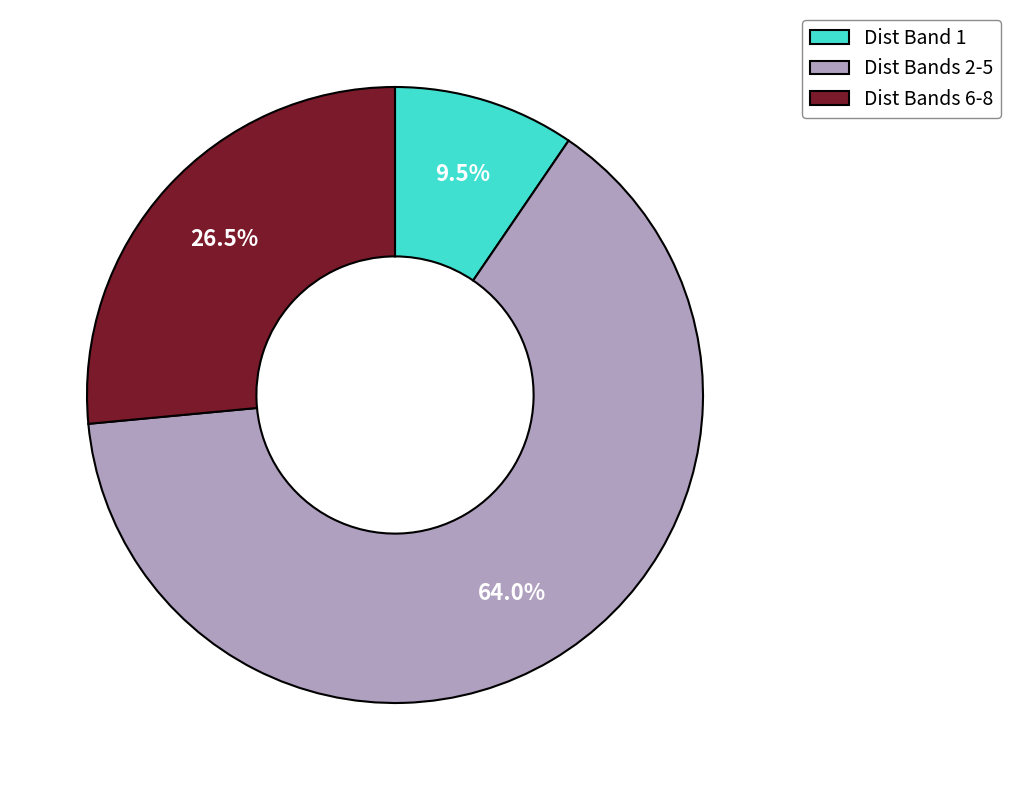

Count the number of slices in the pie.

3